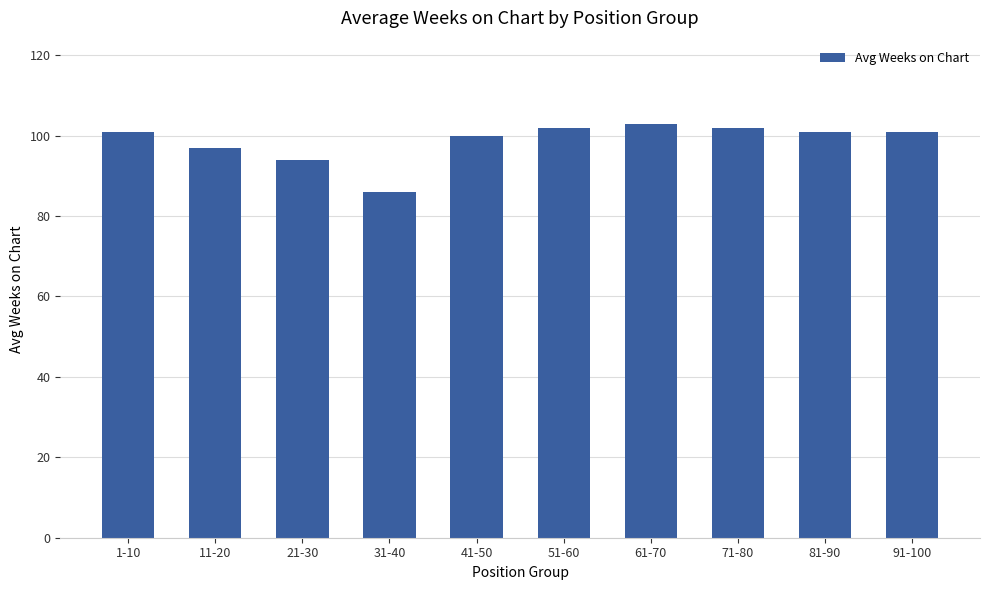

What is the sum of all values?

987